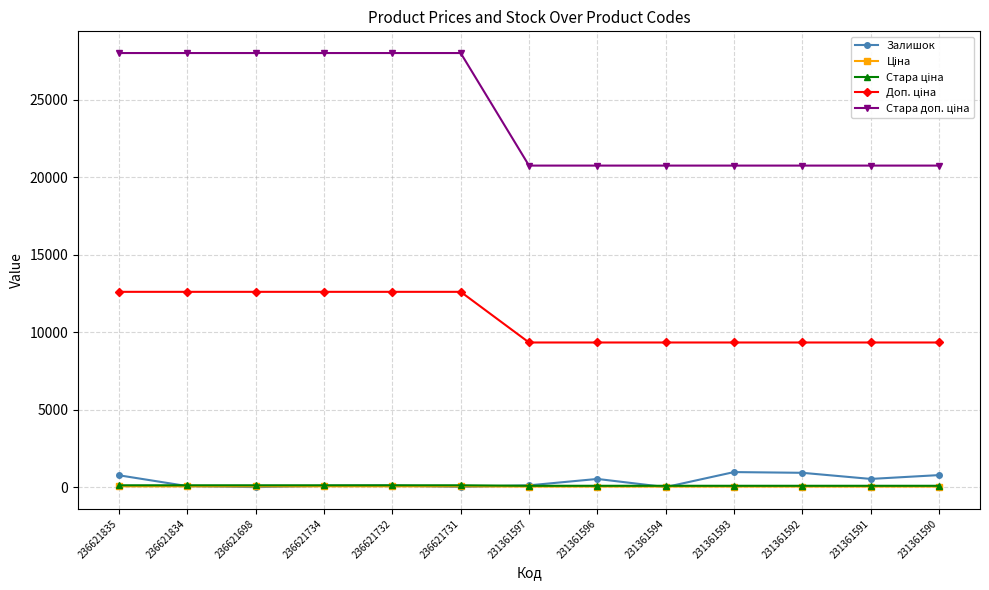

The Залишок series shows 8.0 at 231361594. True or false?

True